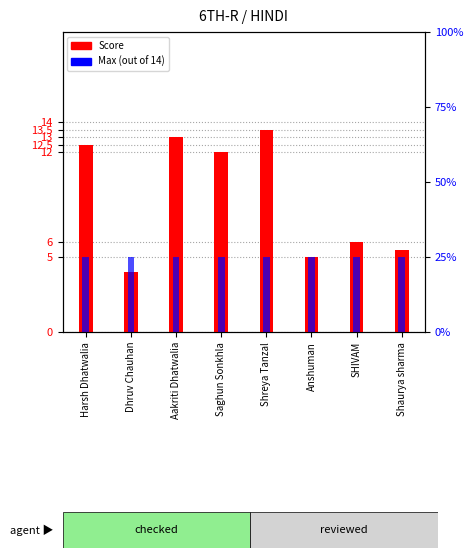

How many groups of bars are there?

8